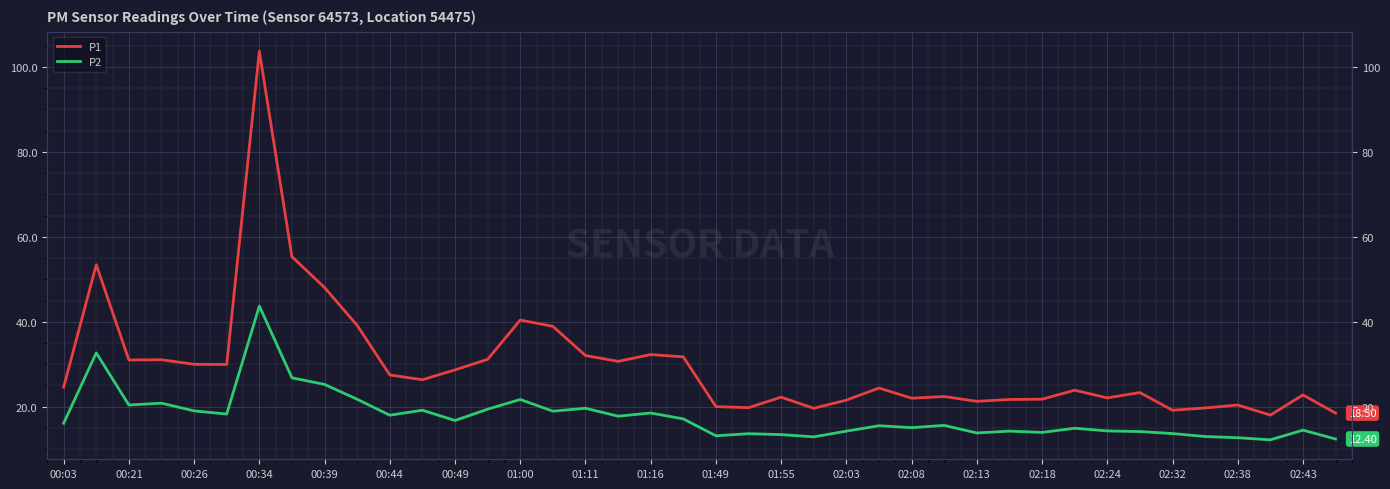

Is it true that P2 equals 8.5 at 00:49?

False